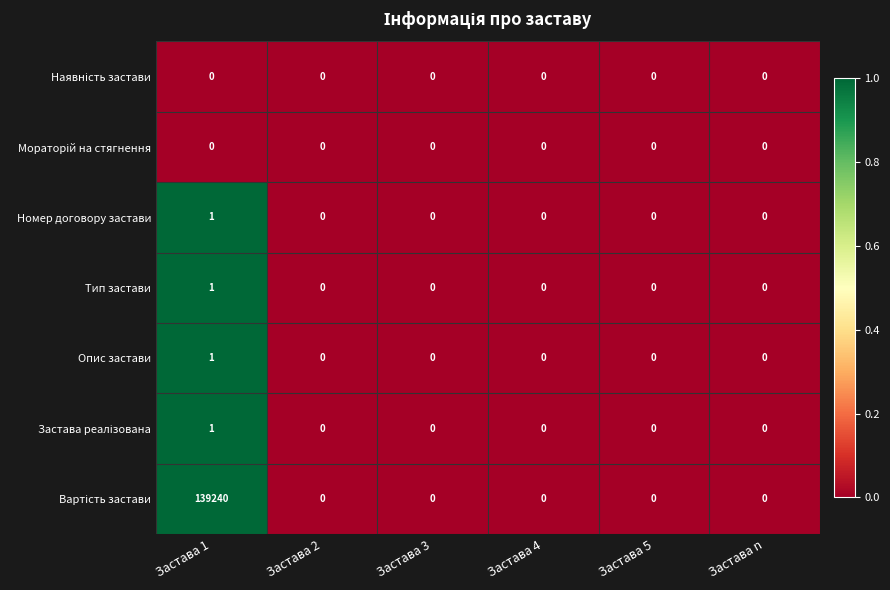

How many series are shown in this chart?

7